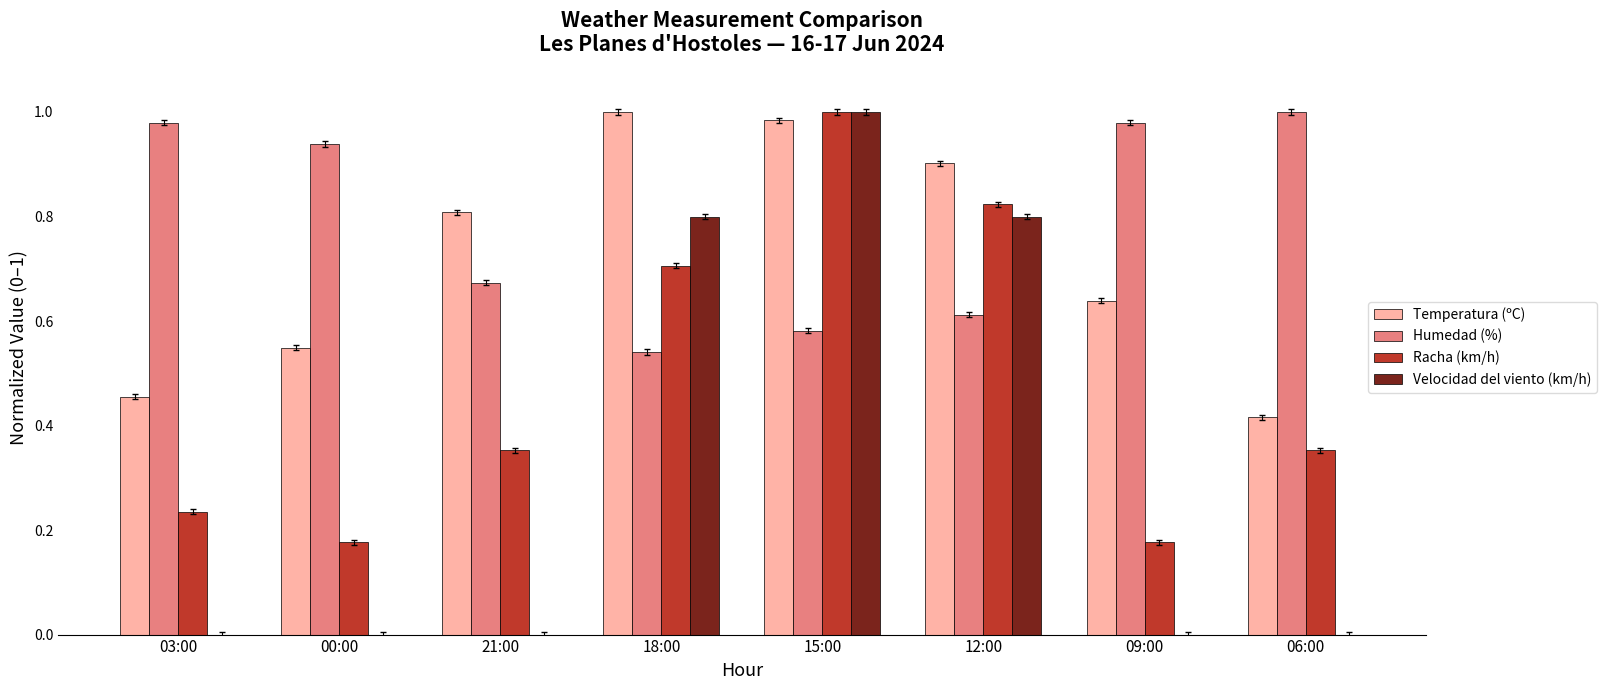

Which series has the largest total across all categories?

Humedad (%)